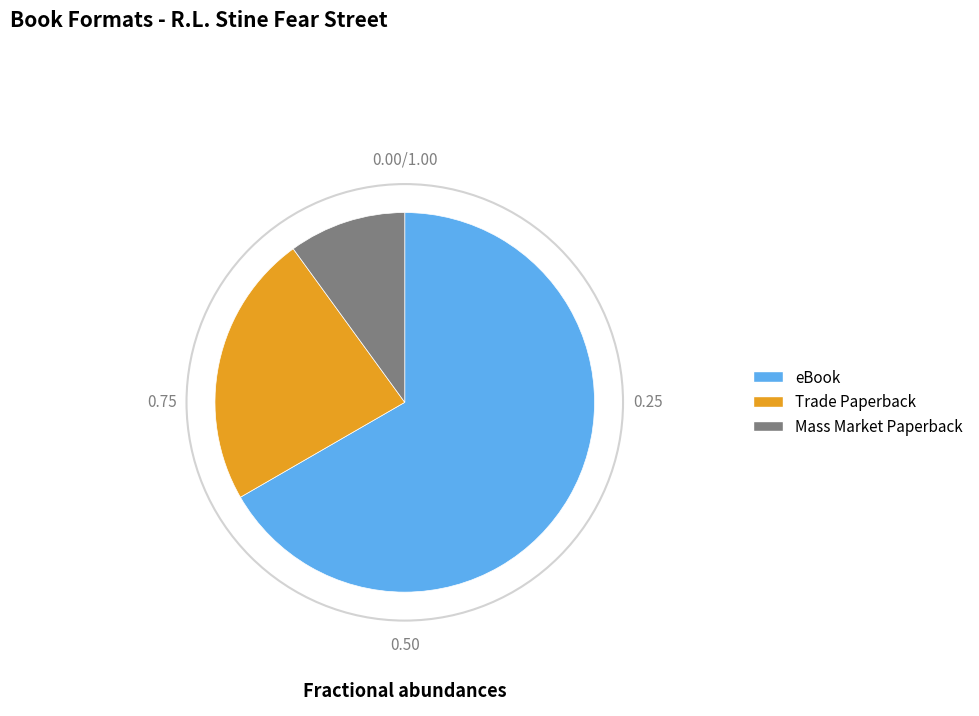

Which category accounts for the majority?

eBook